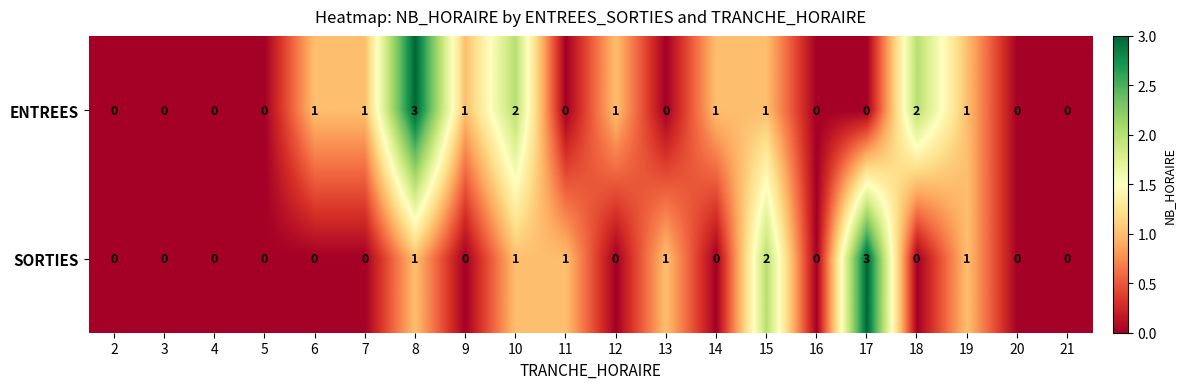

What is the total value across all series at 8?

4